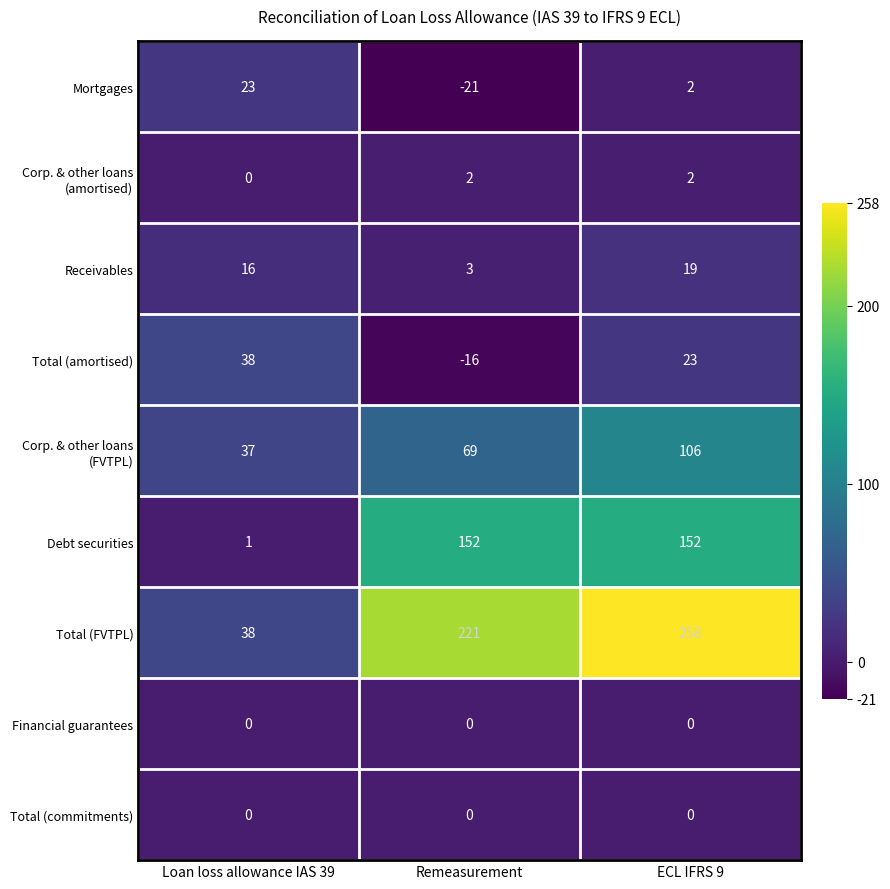

Which series changed the most between Loan loss allowance IAS 39 and ECL IFRS 9?

Total (FVTPL)